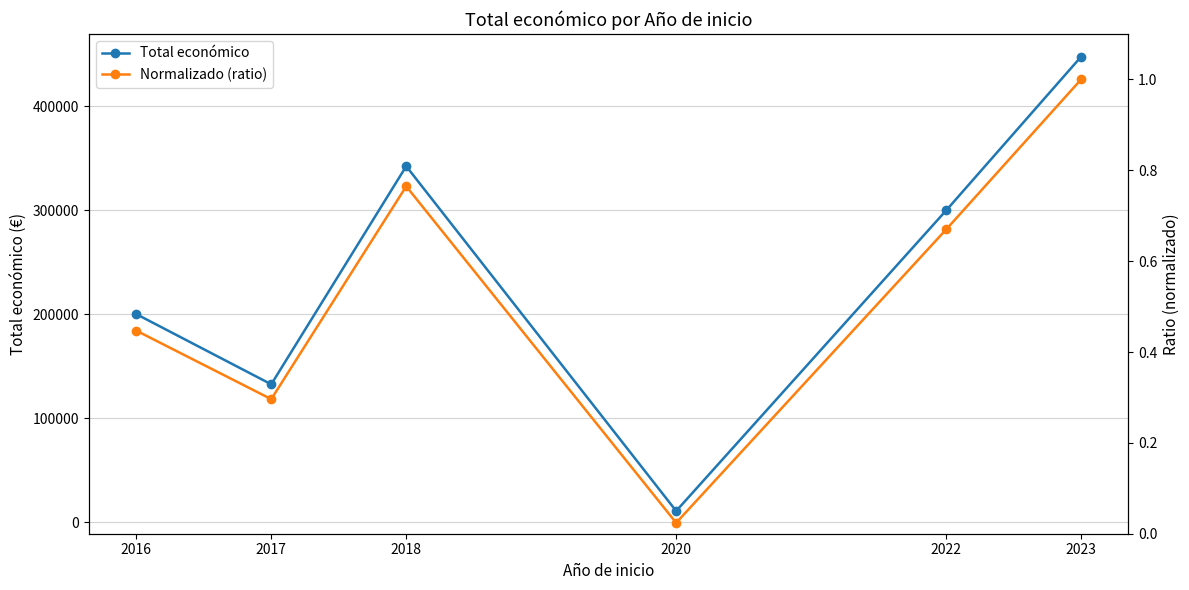

Which category has the lowest value across all series?

2020